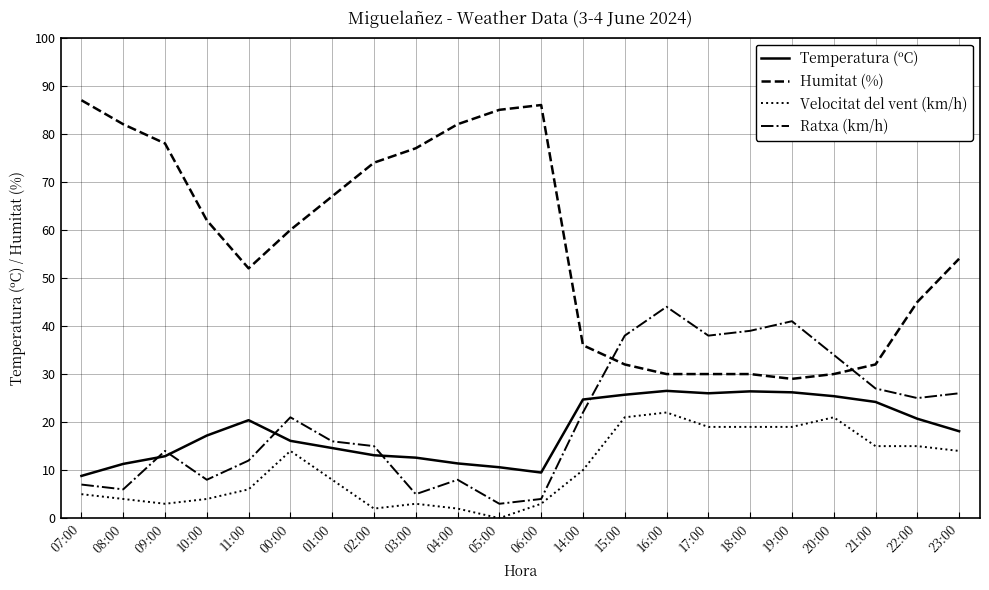

True or false: Temperatura (ºC) and Humitat (%) cross at least once.

False